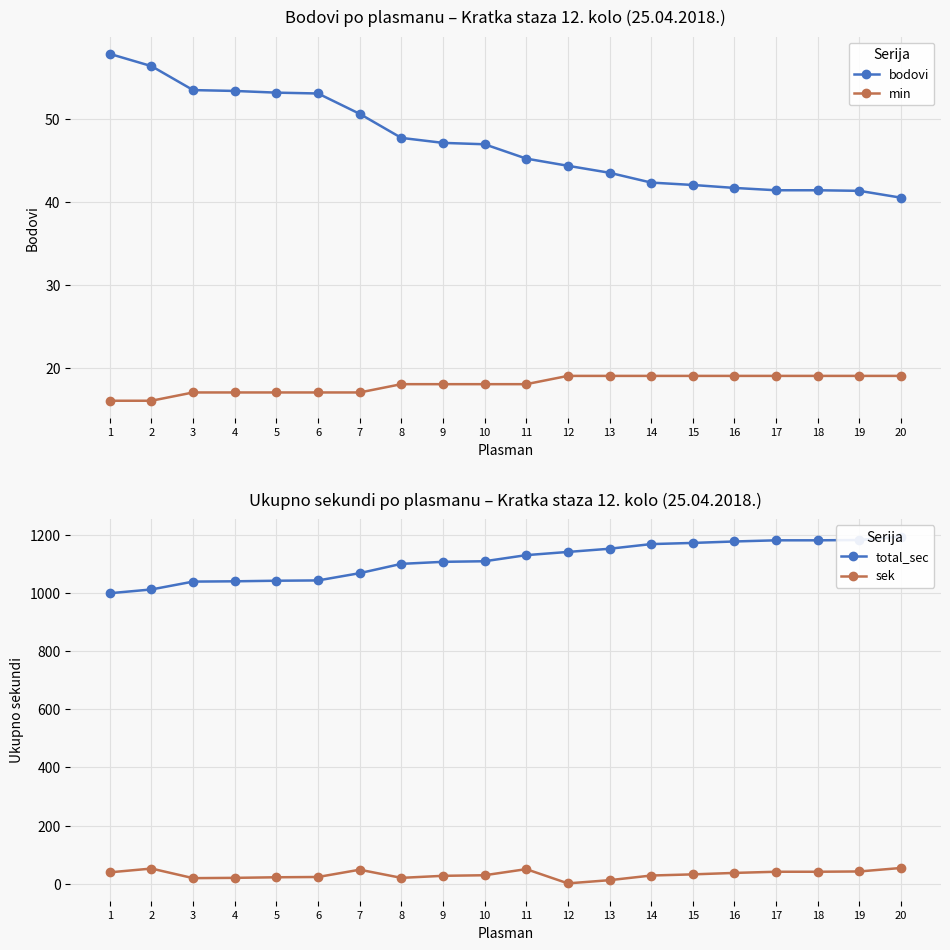

What is the maximum value for total_sec?

1194.0